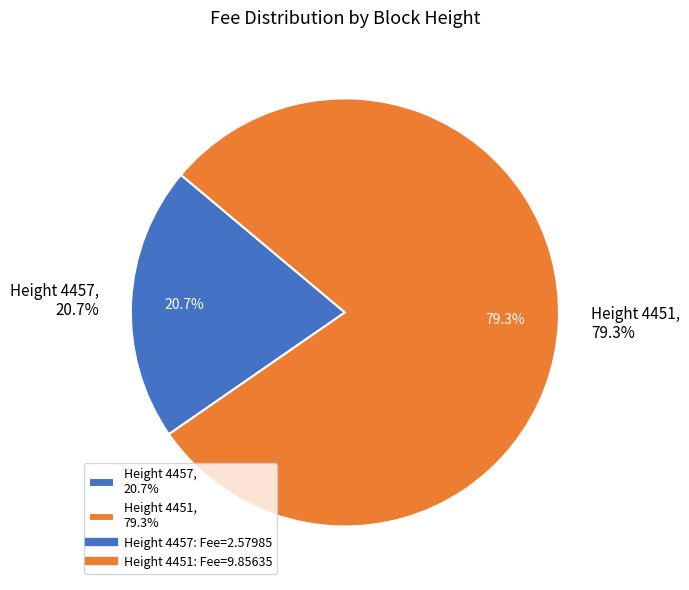

To the nearest percent, what portion does 4451 represent?

79%